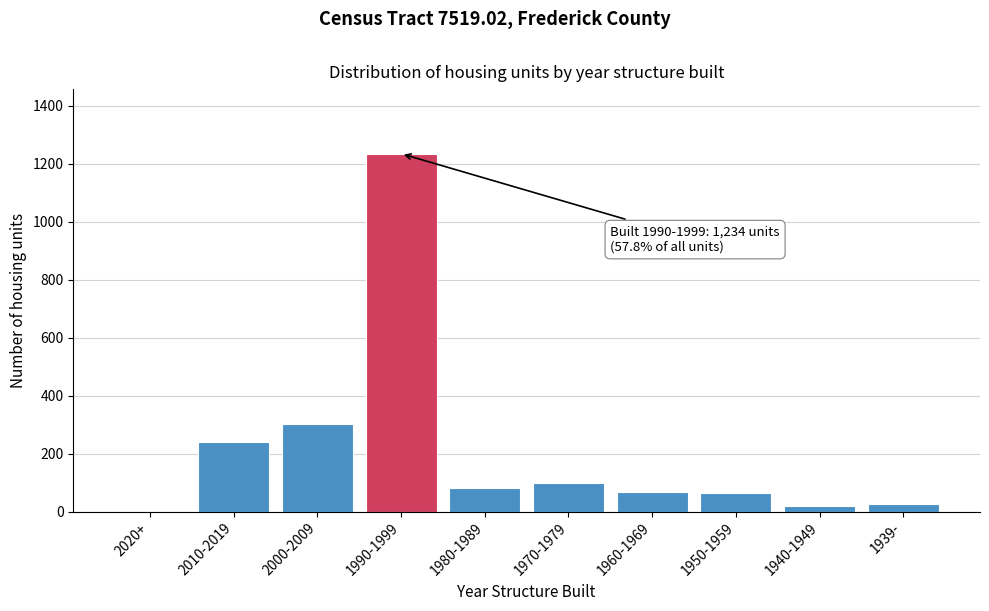

Reading right to left, what are all the values shown in this chart?

1939-=27	1940-1949=19	1950-1959=63	1960-1969=69	1970-1979=98	1980-1989=83	1990-1999=1234	2000-2009=302	2010-2019=241	2020+=0